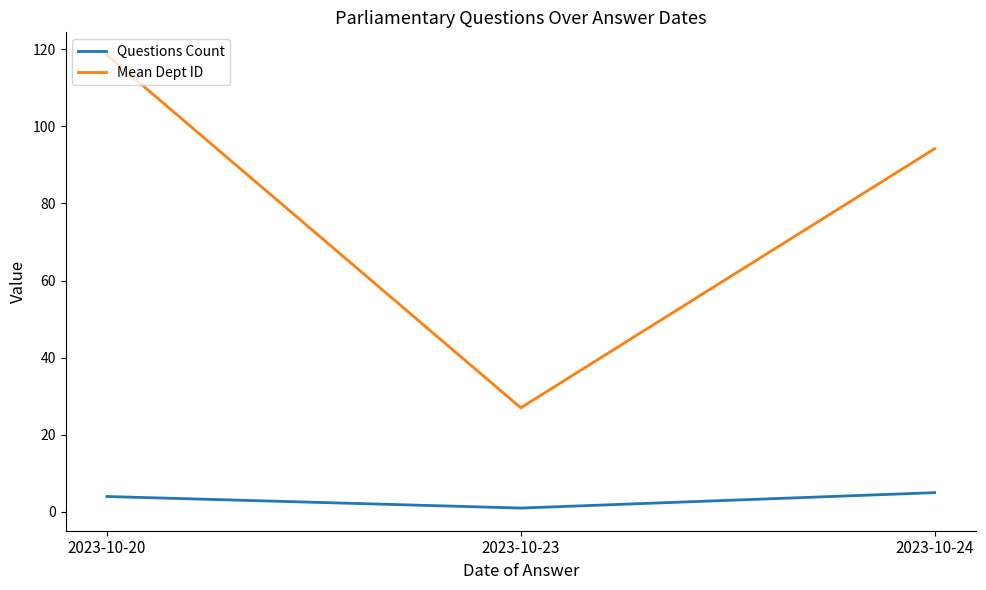

How many lines are shown in the chart?

2